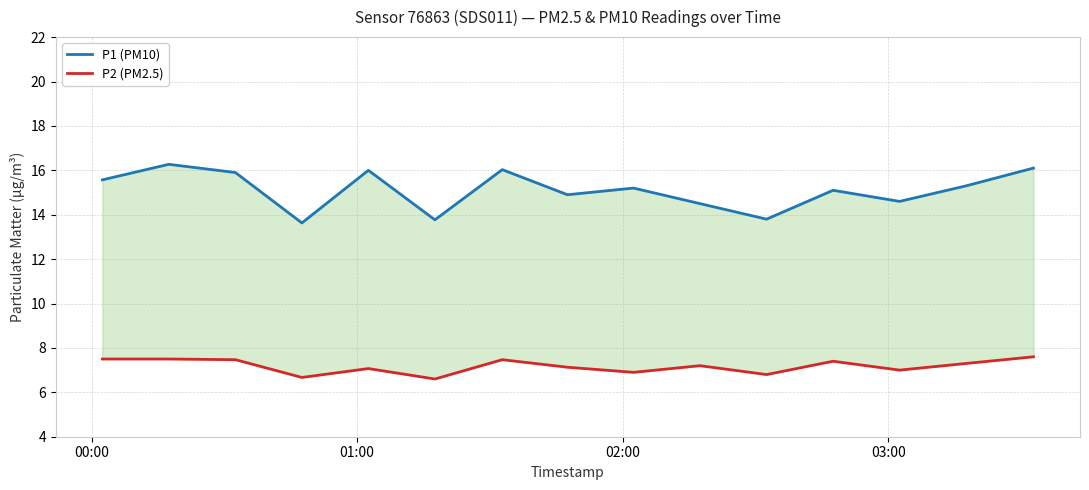

List the series in order of their peak value, lowest first.

P2 (PM2.5), P1 (PM10)